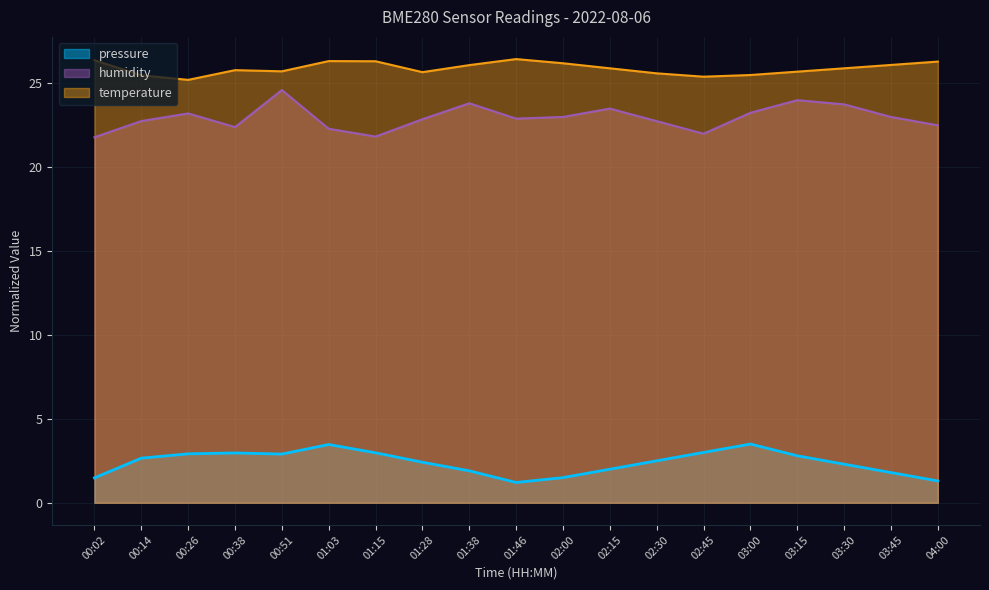

What is the value of the pressure point at the 19th from the left?

1.3